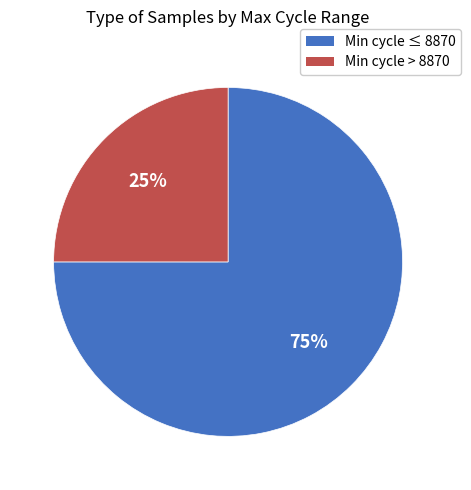

Count the number of slices in the pie.

2